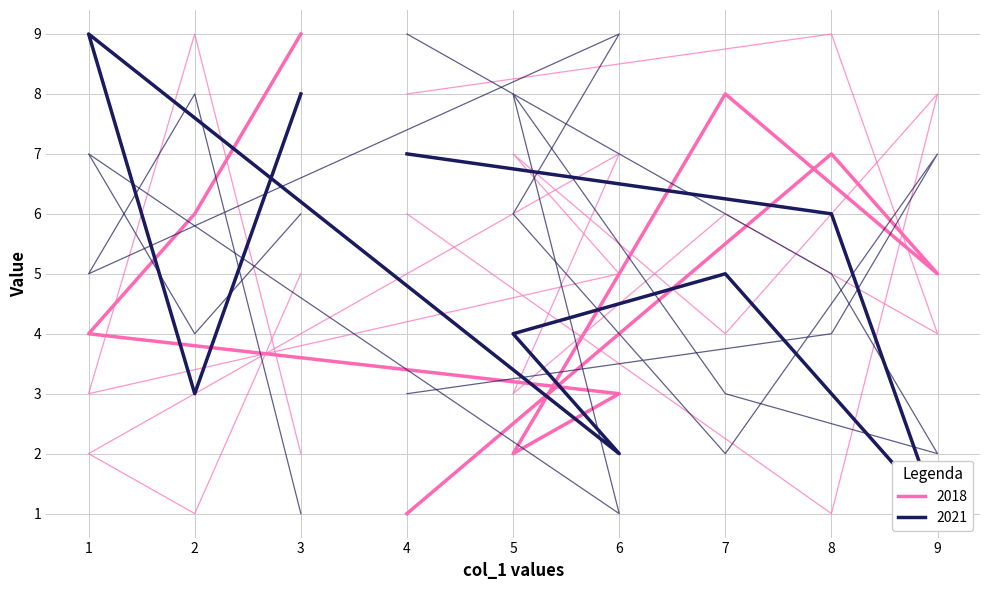

What is the spread (max minus min) of values at 6?

8